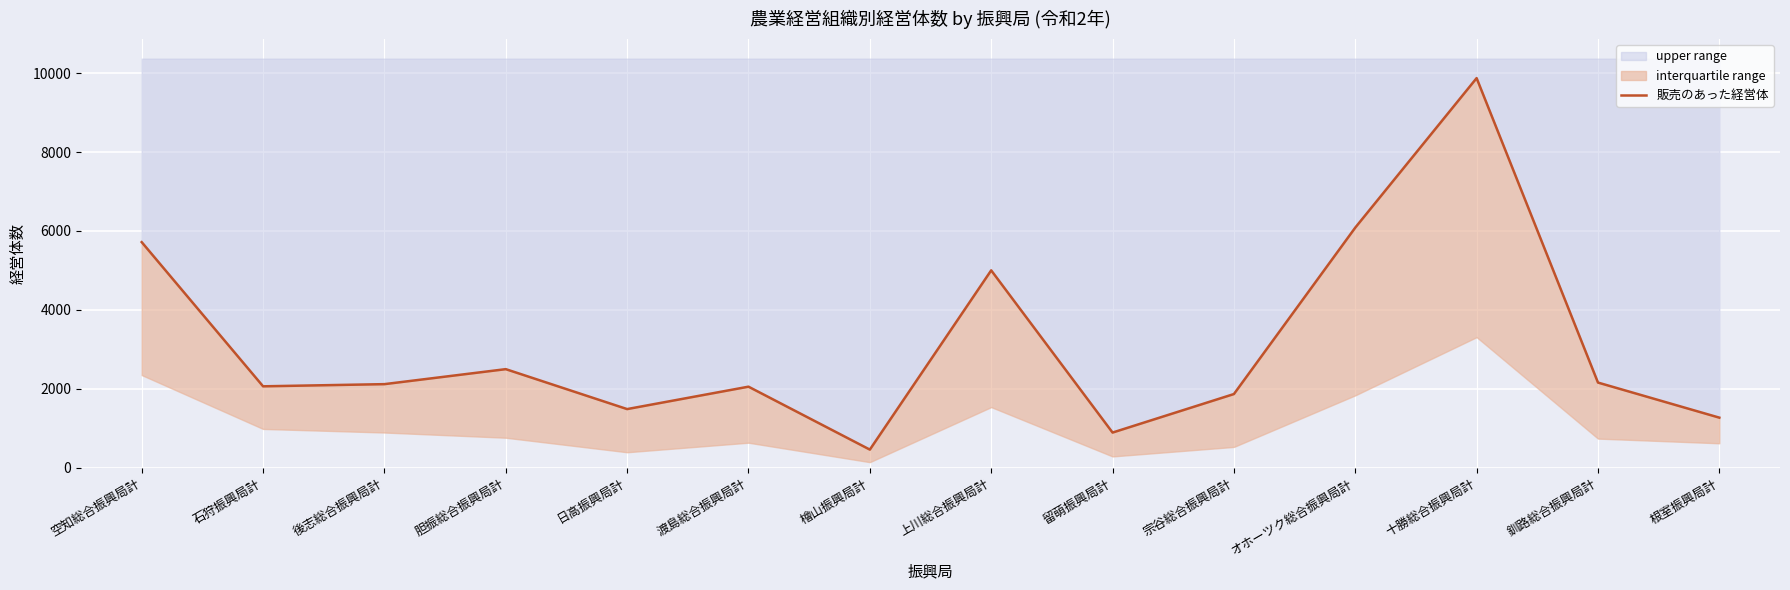

Which label corresponds to the largest value in the chart?

十勝総合振興局計